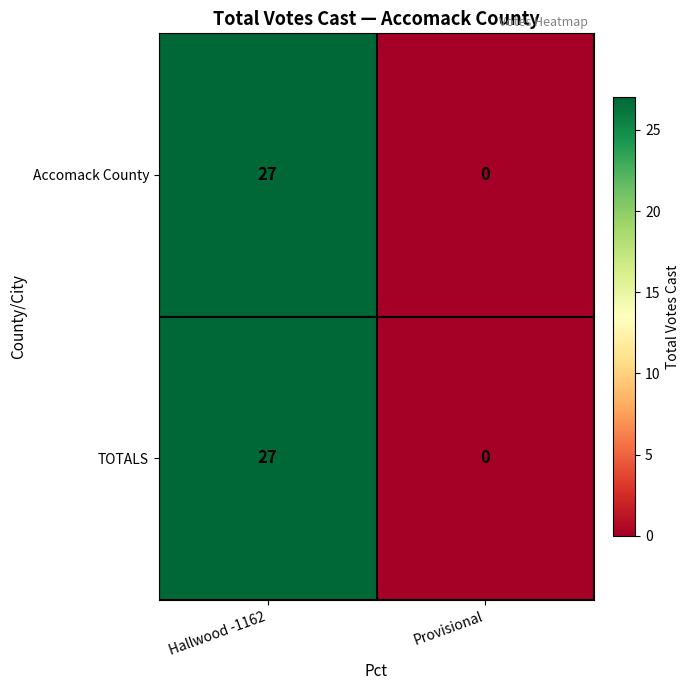

Which category has the highest value across all series?

Hallwood -1162